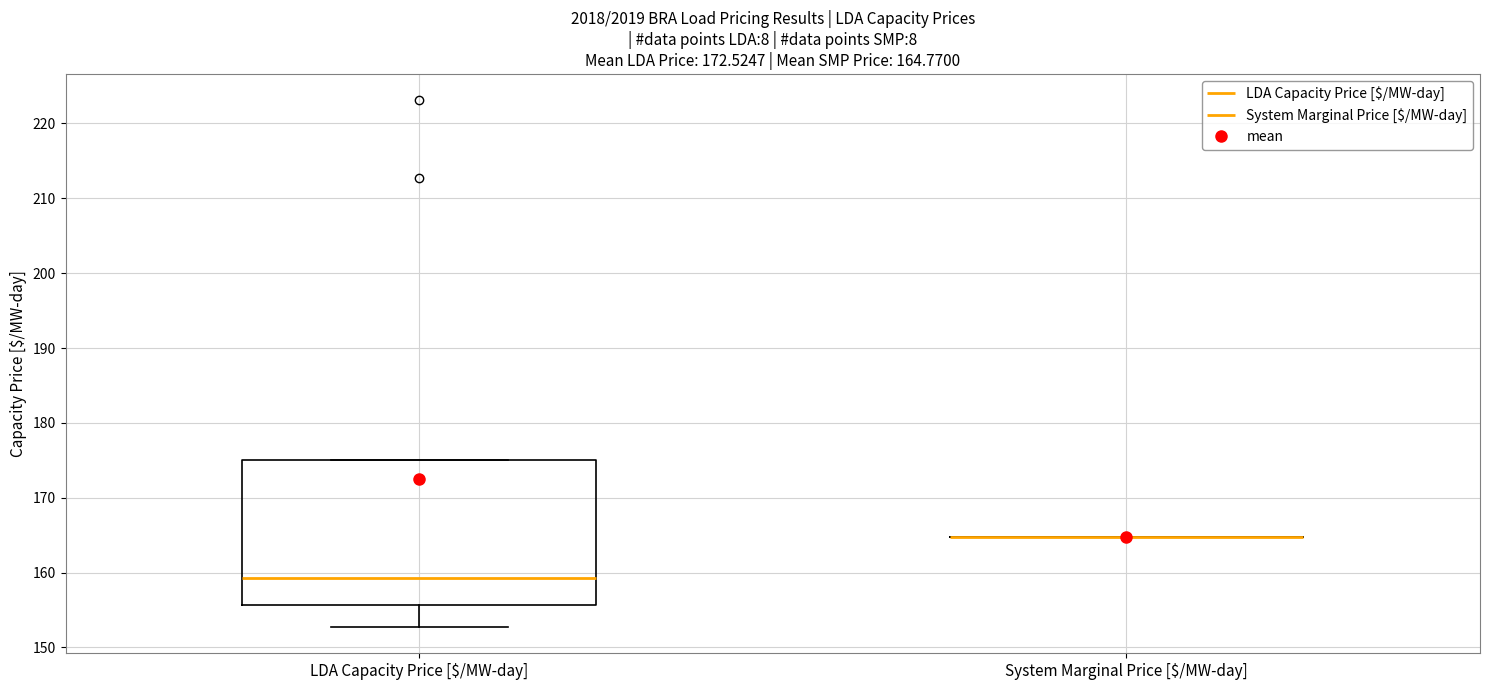

Comparing the boxes themselves (not the whiskers), which one is the tallest?

LDA Capacity Price [$/MW-day]